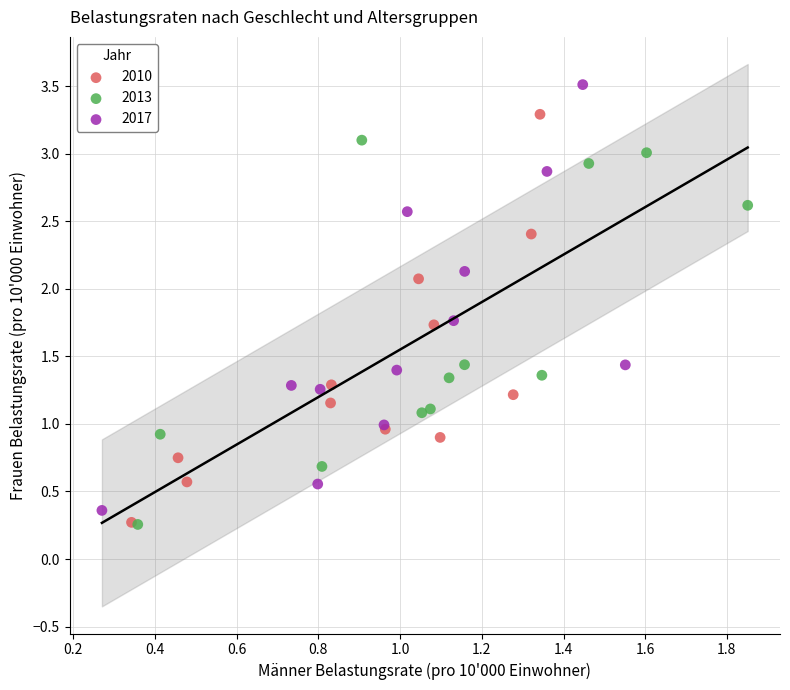

Which series contains the highest Y value?

2017